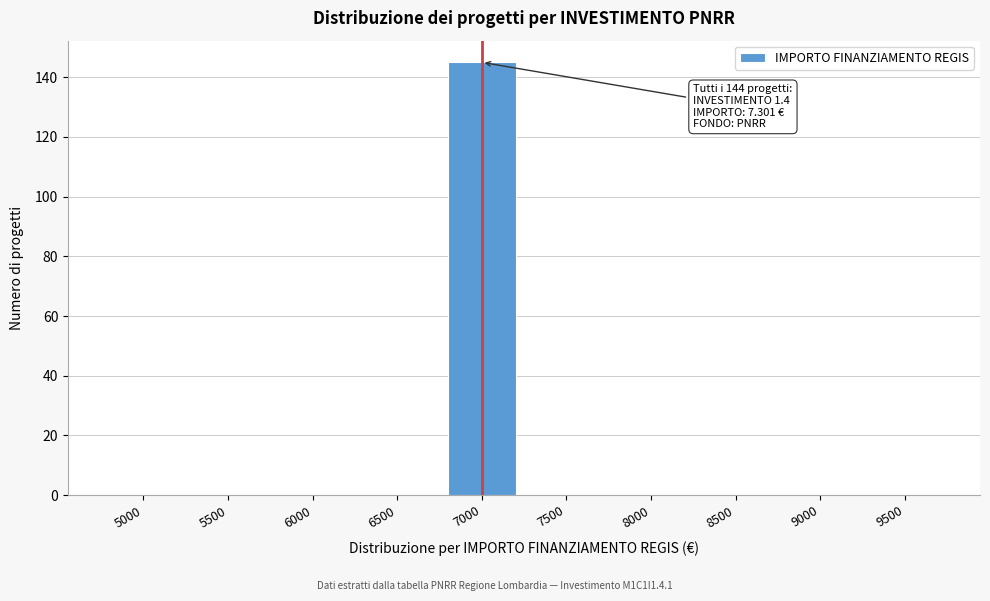

Reading left to right, extract all data points from this chart.

5000=0	5500=0	6000=0	6500=0	7000=145	7500=0	8000=0	8500=0	9000=0	9500=0